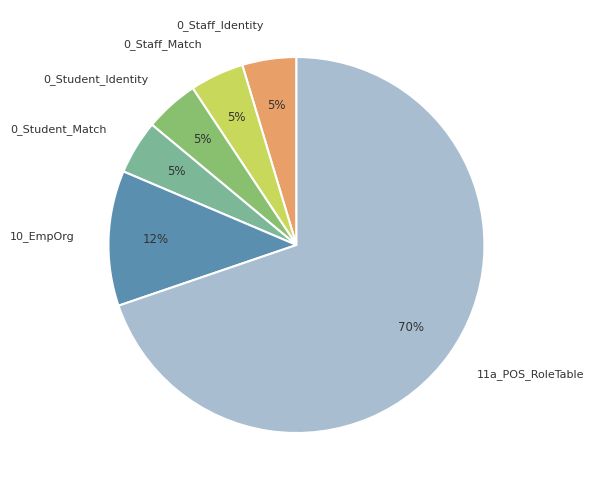

What percentage is the 0_Staff_Match slice, to the nearest percent?

5%